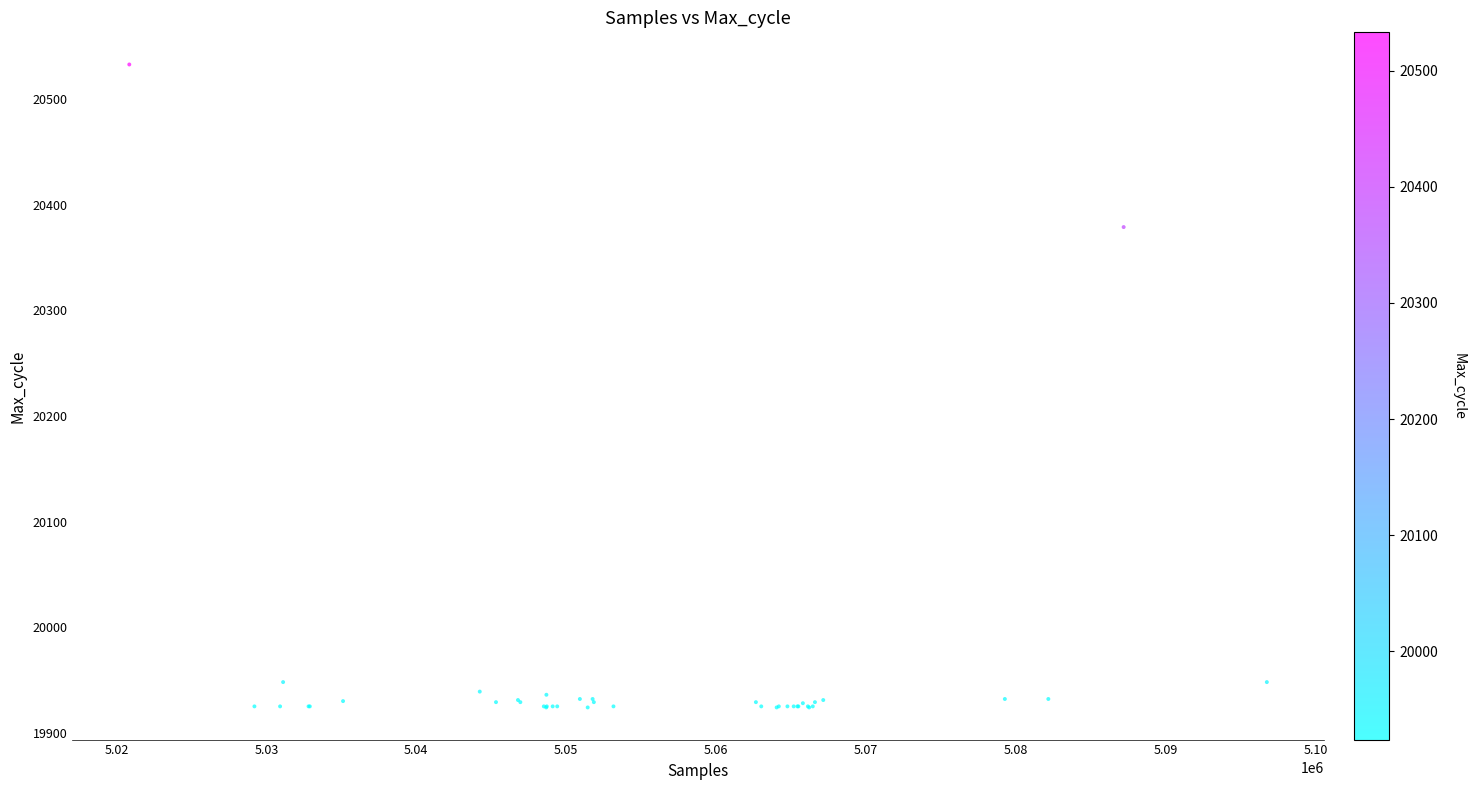

What Y value in the scatter plot is closest to 20228?

20379